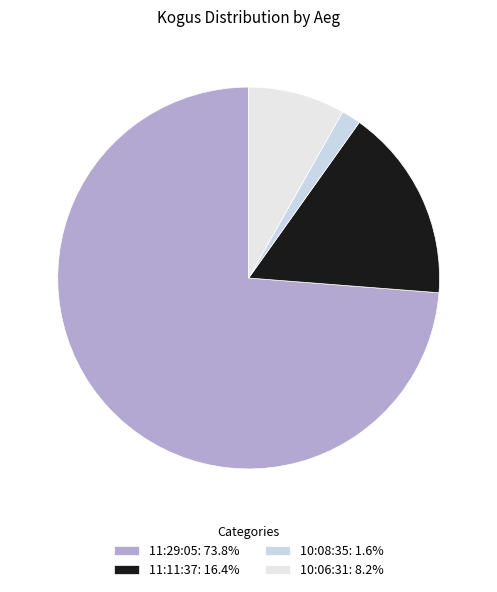

The 11:11:37 slice represents 16% of the pie. True or false?

True